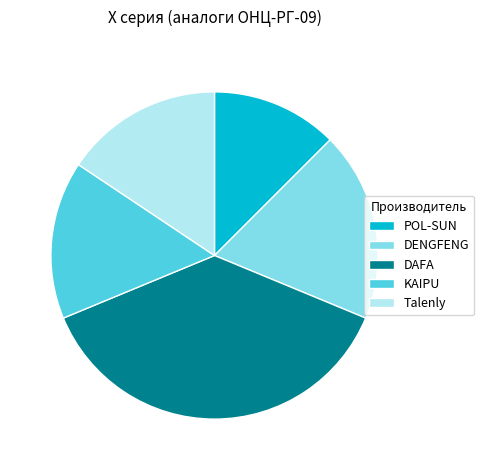

Is there any slice that represents more than half of the pie?

No